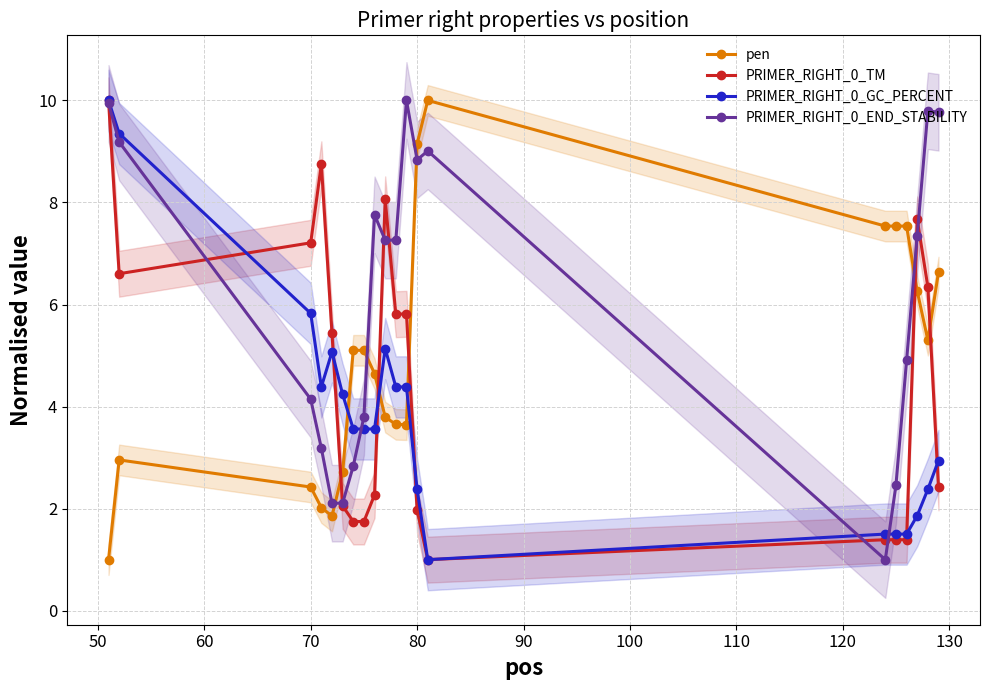

Rank the series by their average value, from highest to lowest.

PRIMER_RIGHT_0_END_STABILITY, pen, PRIMER_RIGHT_0_TM, PRIMER_RIGHT_0_GC_PERCENT